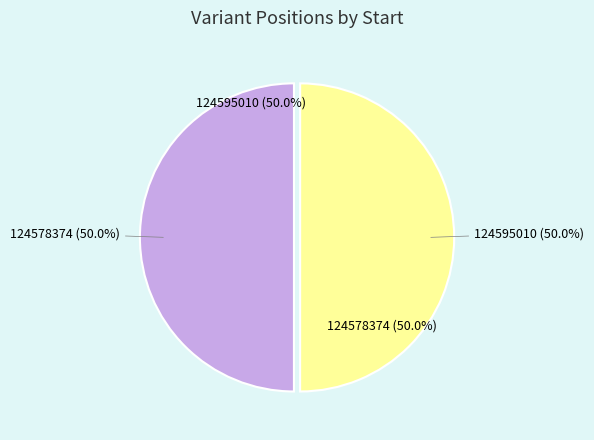

Combined, what portion of the pie is 124578374 and 124595010?

100.0%